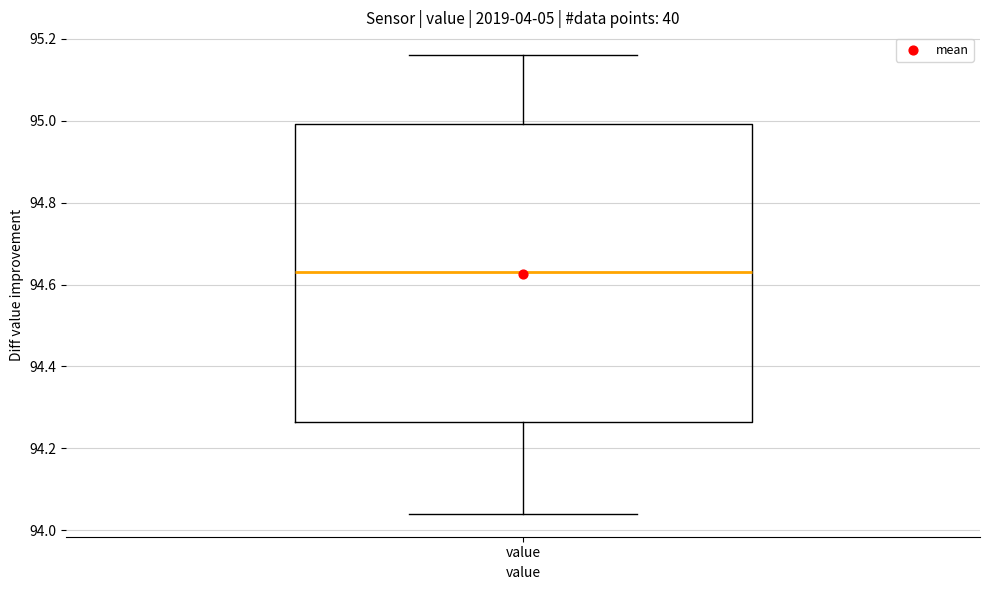

Read this box plot against the y-axis: the position of the median line, the range covered by the box, and the ends of both whiskers. The values are not printed on the chart, so give them approximately, as read against the axis.

median 94.64, box 94.26 to 95.00, whiskers 94.04 to 95.16